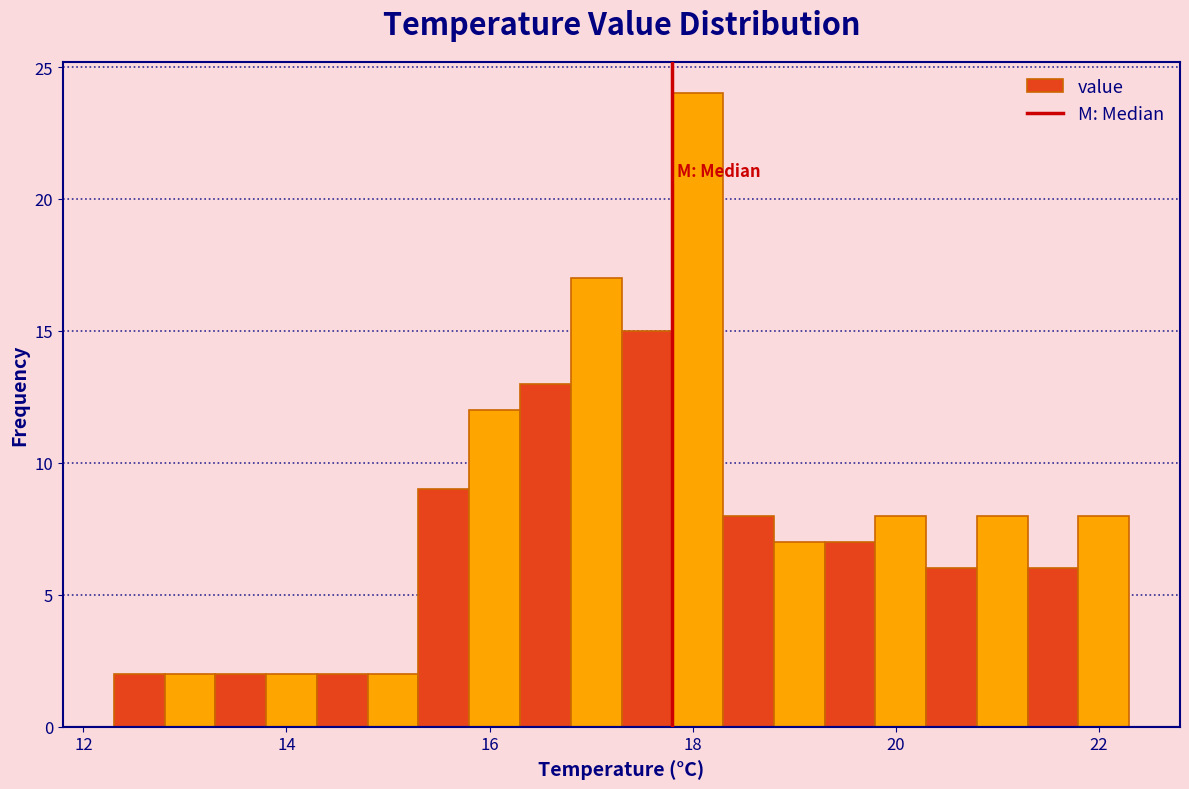

Read against the x-axis, roughly where is the centre of the tallest bar?

18.0